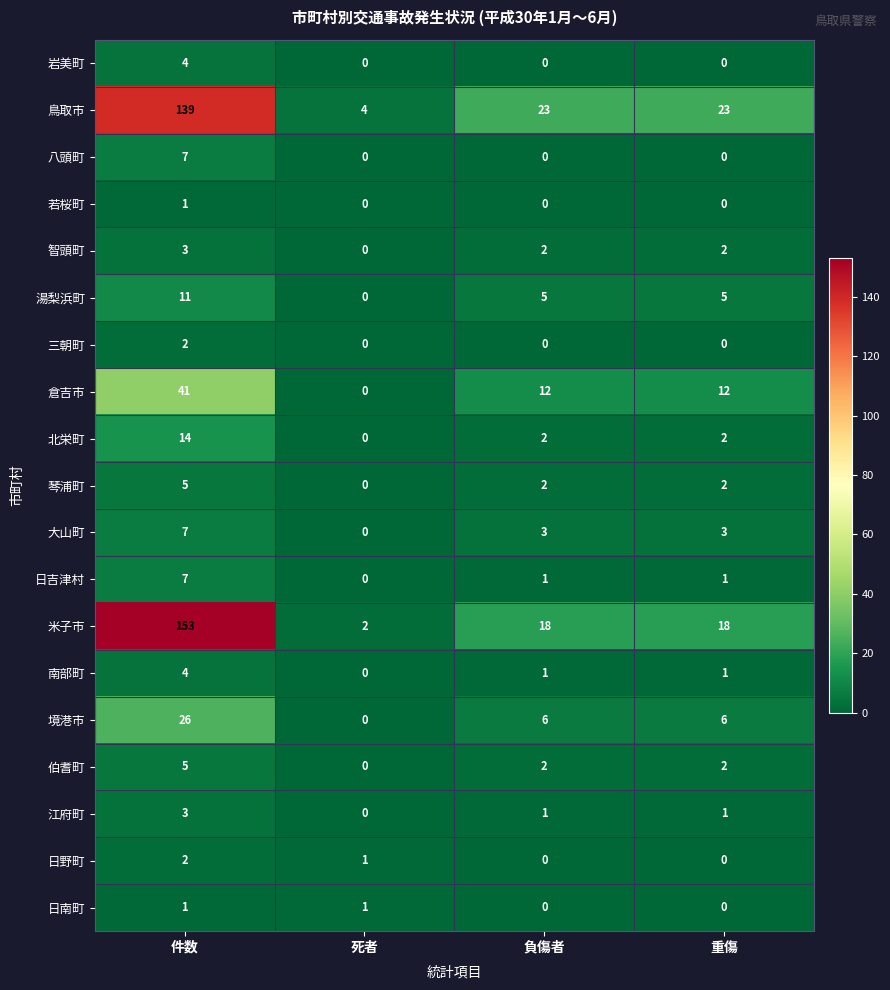

How many values in 岩美町 are above zero?

1